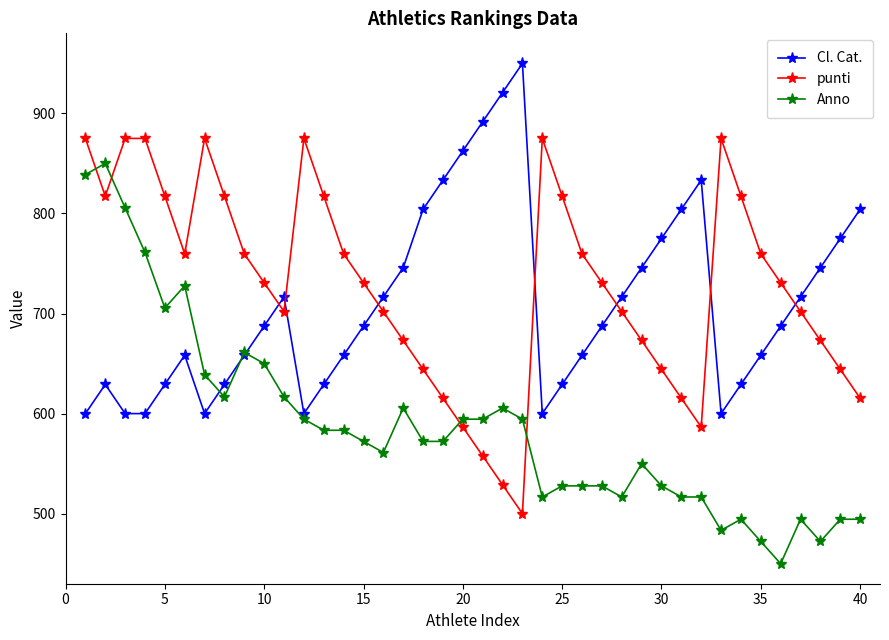

True or false: Anno and Cl. Cat. cross at least once.

True